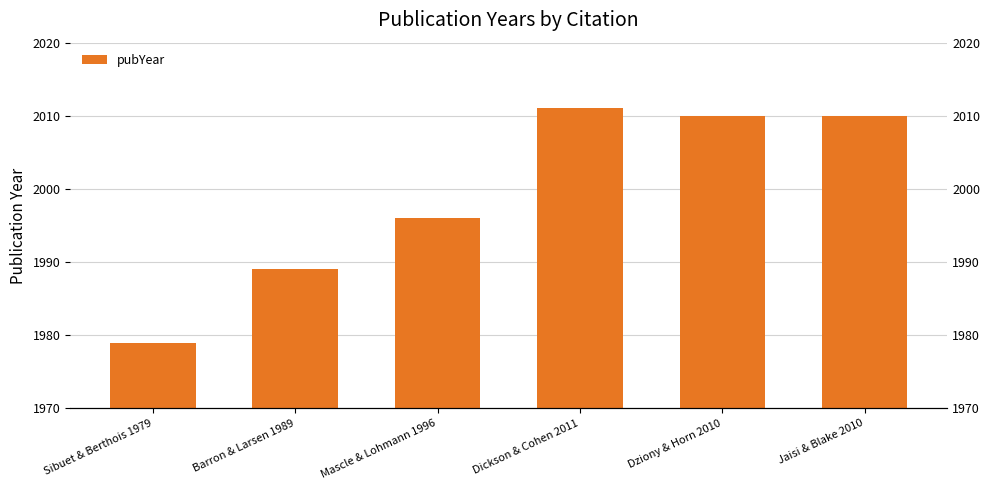

Reading right to left, extract all data points from this chart.

2010	2010	2011	1996	1989	1979